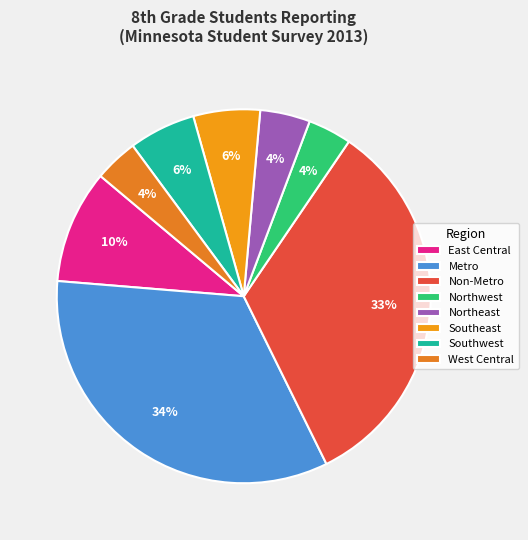

Count the number of slices in the pie.

8